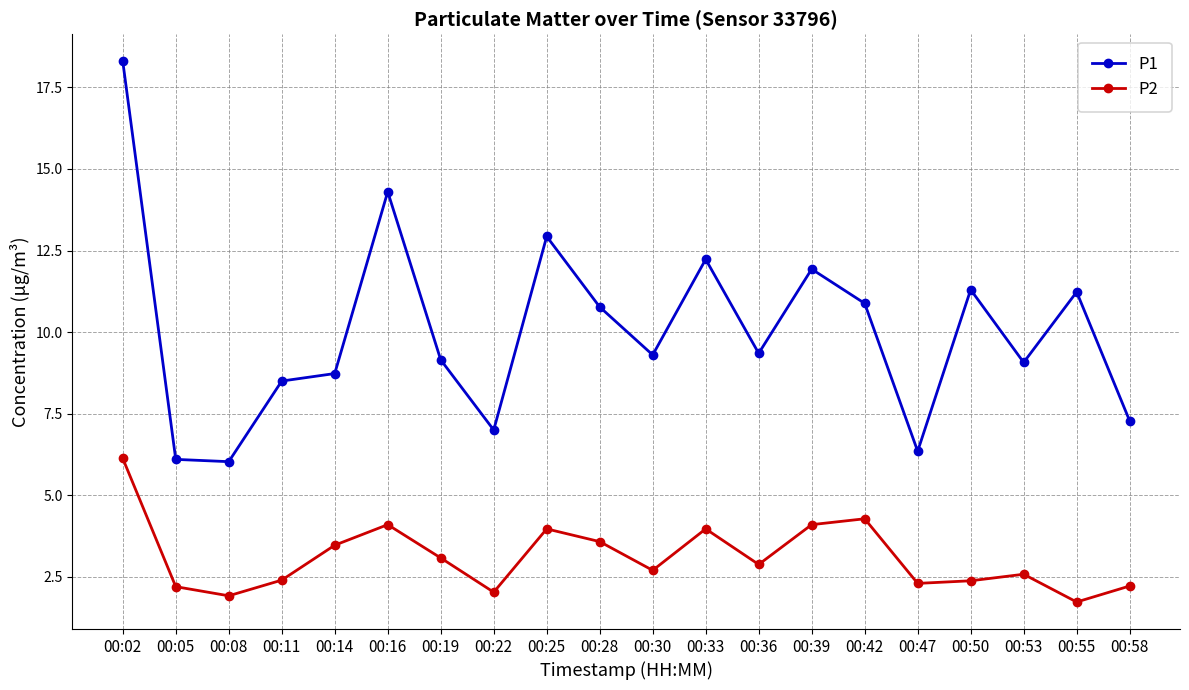

Does the chart display data point markers on the line(s)?

Yes